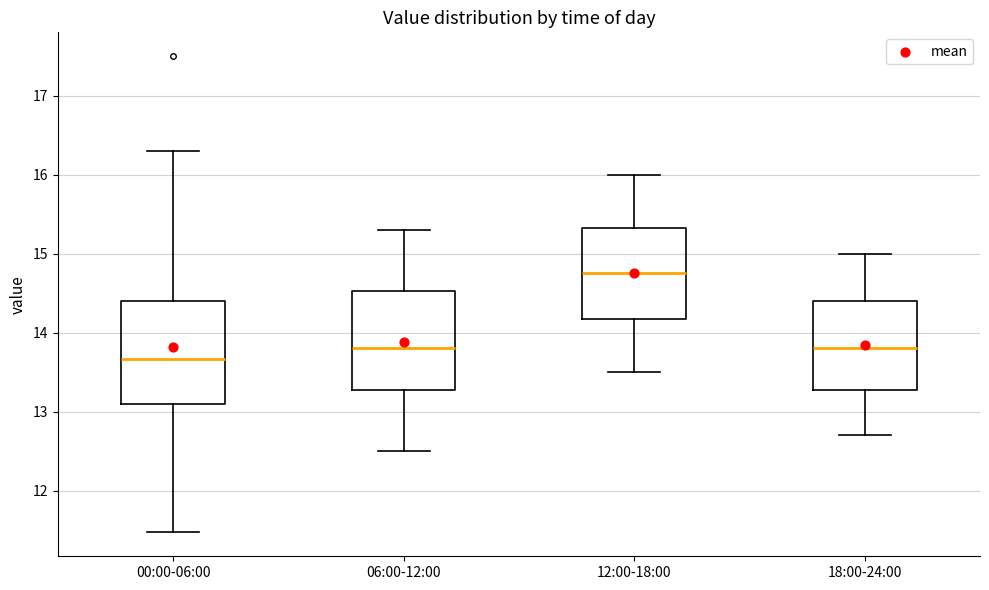

Where does the upper whisker of the box for 18:00-24:00 end on the y-axis? The values are not printed on the chart, so give them approximately, as read against the axis.

15.0